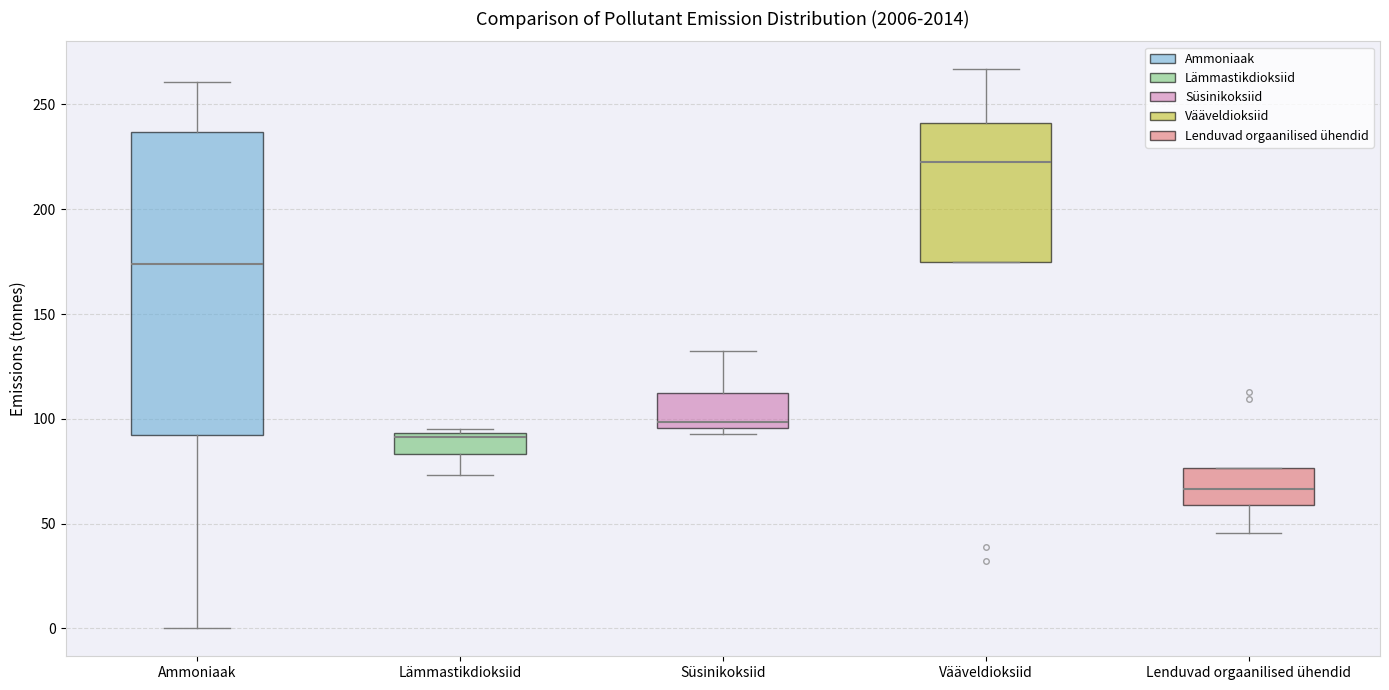

Reading left to right, transcribe this box plot: for each box, give where its median line is, the range the box spans, and where its two whiskers end, as read against the y-axis. The values are not printed on the chart, so give them approximately, as read against the axis.

Ammoniaak: median 175, box 90 to 235, whiskers 0 to 260
Lämmastikdioksiid: median 90, box 85 to 95, whiskers 75 to 95 (just above the box's upper edge)
Süsinikoksiid: median 100, box 95 to 110, whiskers 95 (just below the box's lower edge) to 130
Vääveldioksiid: median 225, box 175 to 240, whiskers 175 to 265
Lenduvad orgaanilised ühendid: median 65, box 60 to 75, whiskers 45 to 75